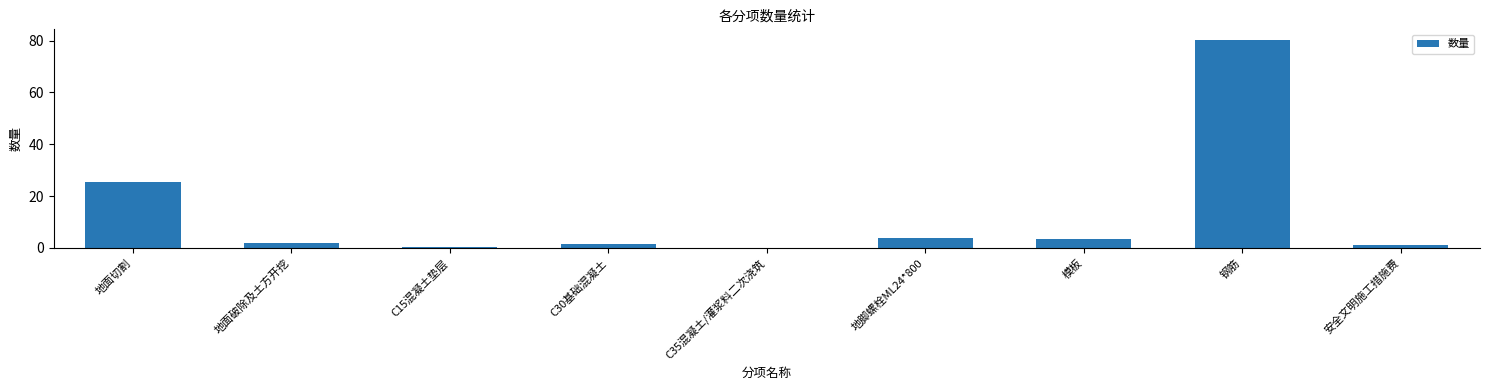

What is the sum of all values?

118.4